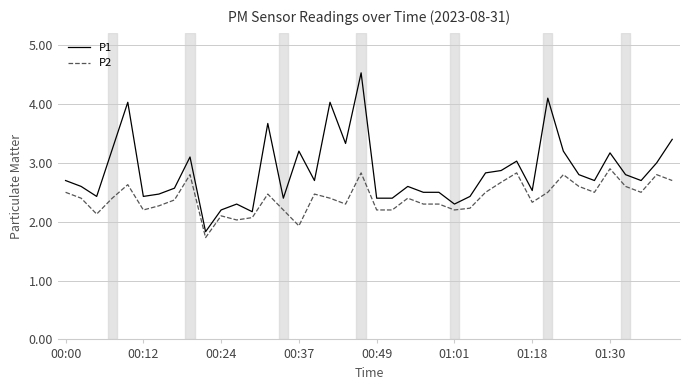

Is this an area chart (filled region under the line)?

No